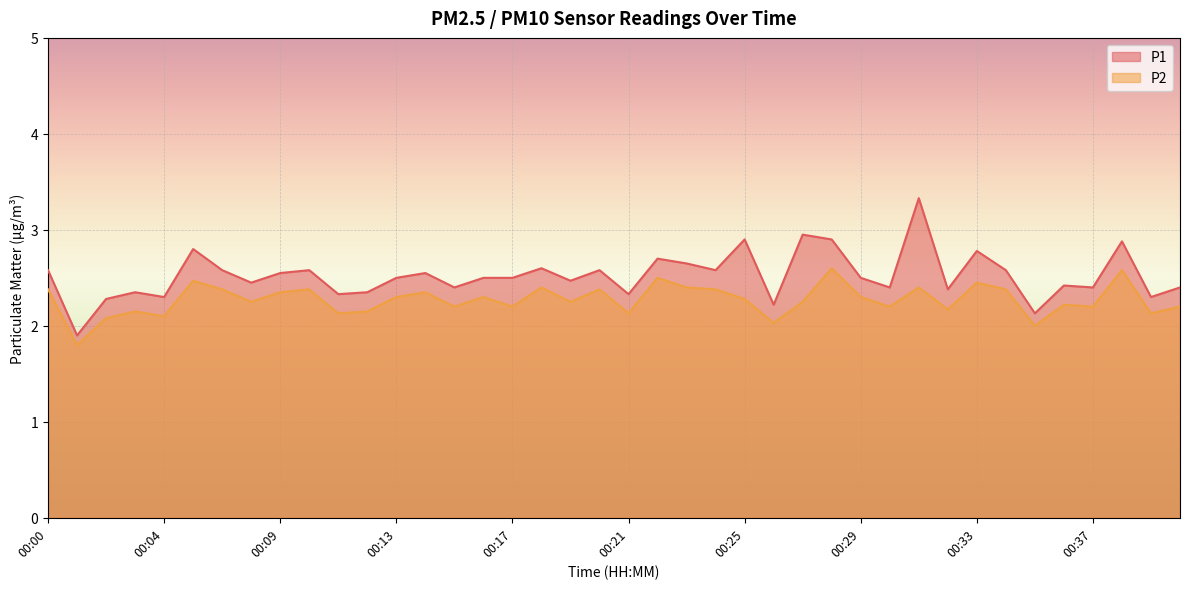

Is it true that P1 equals 4.0 at 00:30?

False